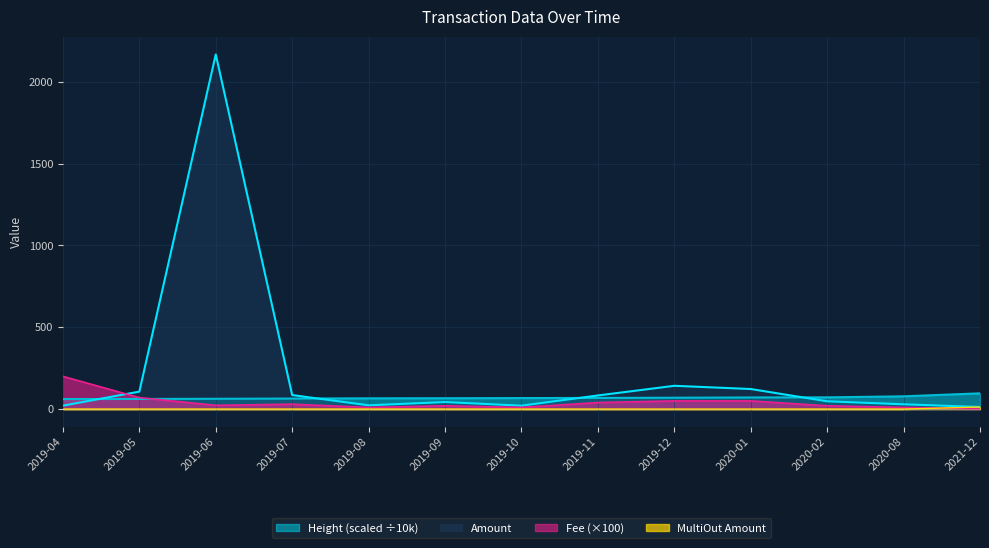

Rank the series at 2019-07 from lowest to highest value.

MultiOut_Amount, Fee, Height_avg, Amount